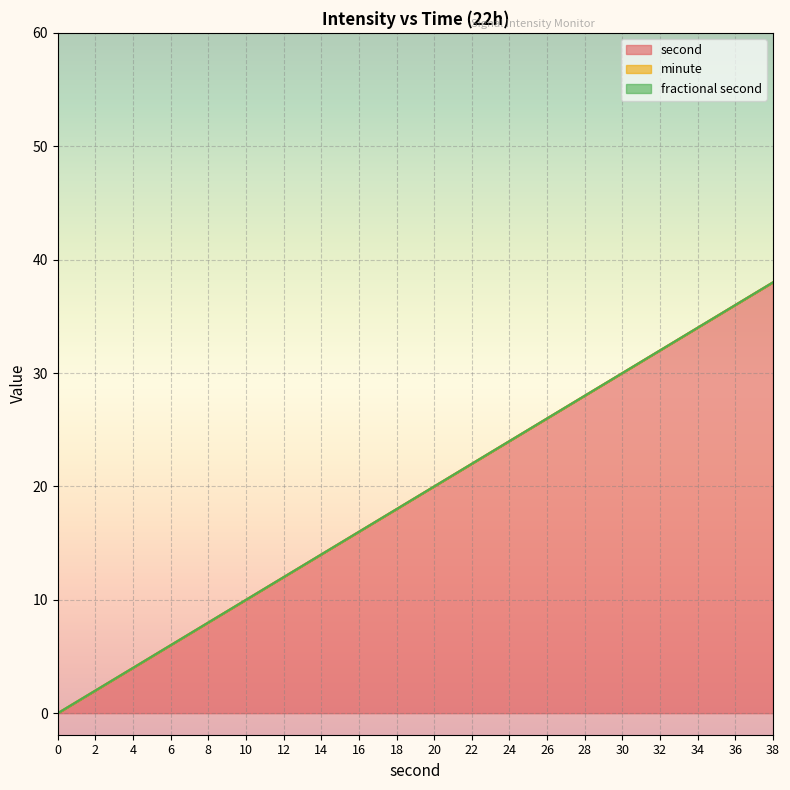

Does the chart display data point markers on the line(s)?

No